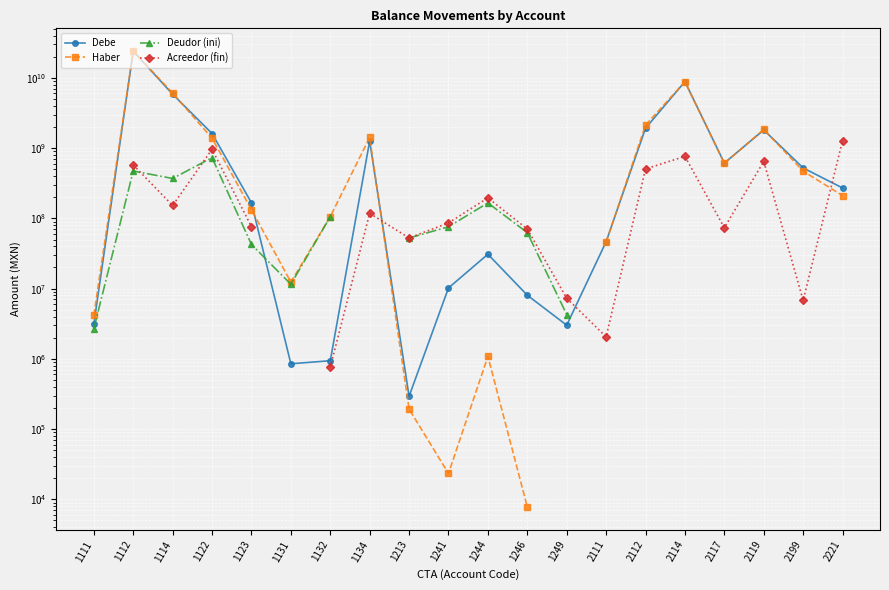

Rank the series at 1123 from highest to lowest value.

Debe, Haber, Acreedor (fin), Deudor (ini)